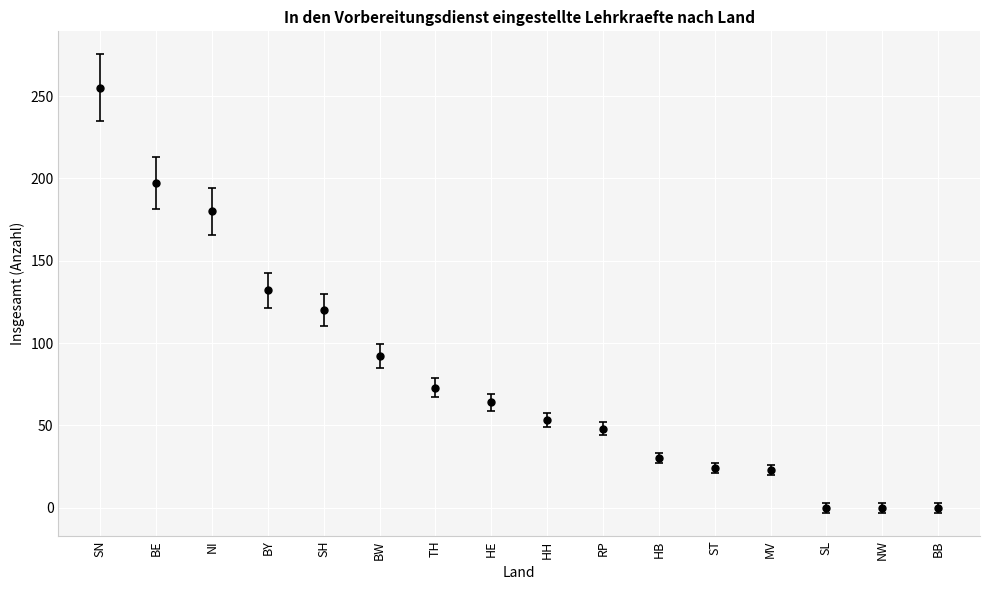

What is the average value?

81